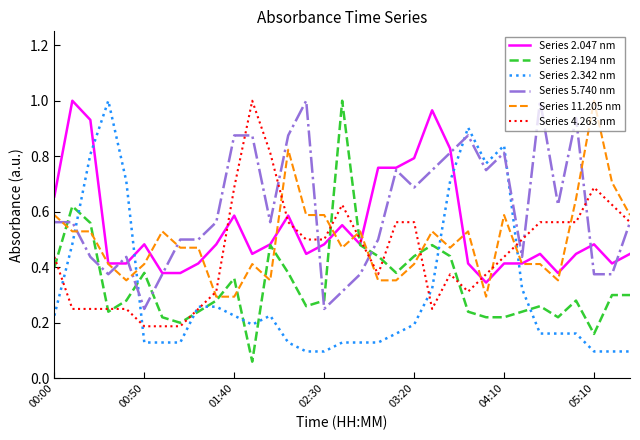

After their last crossing, which series has the higher values: Series 11.205 nm or Series 4.263 nm?

Series 11.205 nm